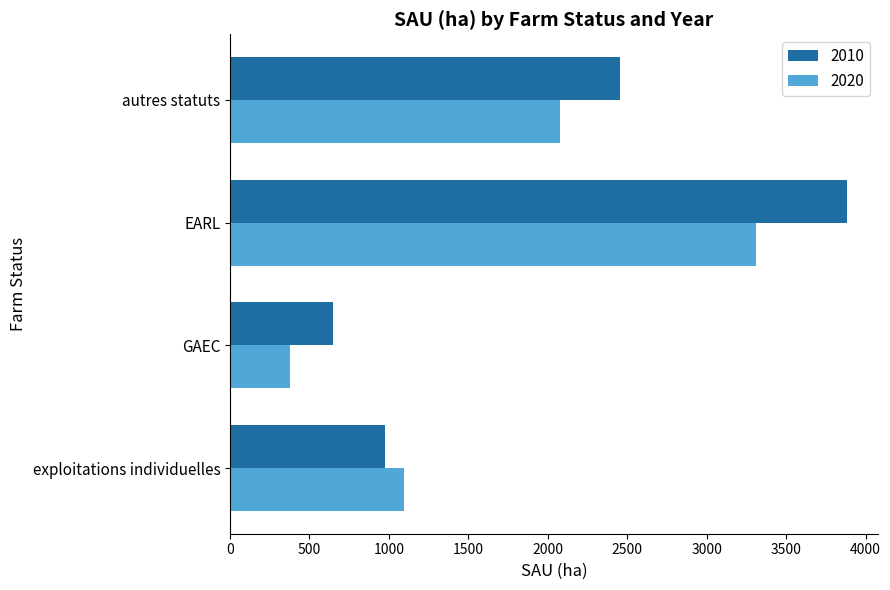

What value does the 2010 series have at GAEC?

646.4